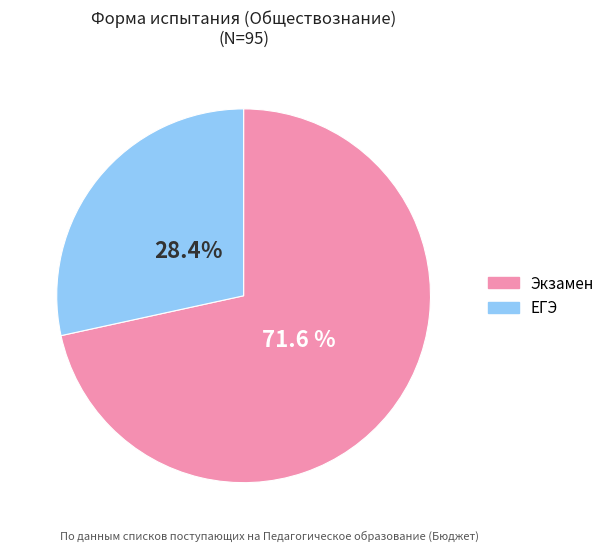

Between ЕГЭ and Экзамен, which is larger?

Экзамен